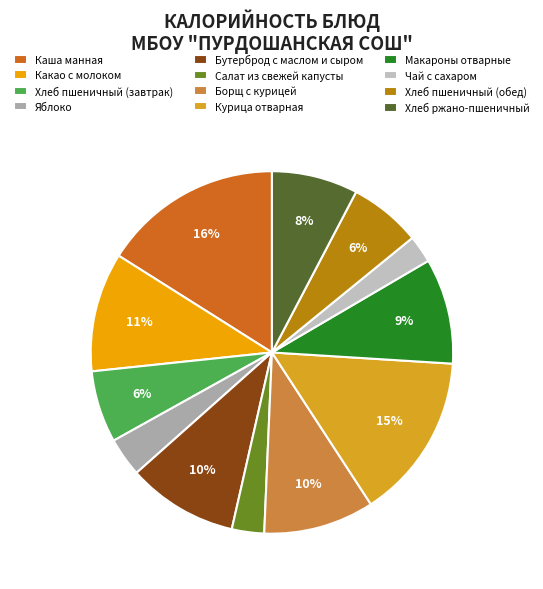

How many slices are in this pie chart?

12